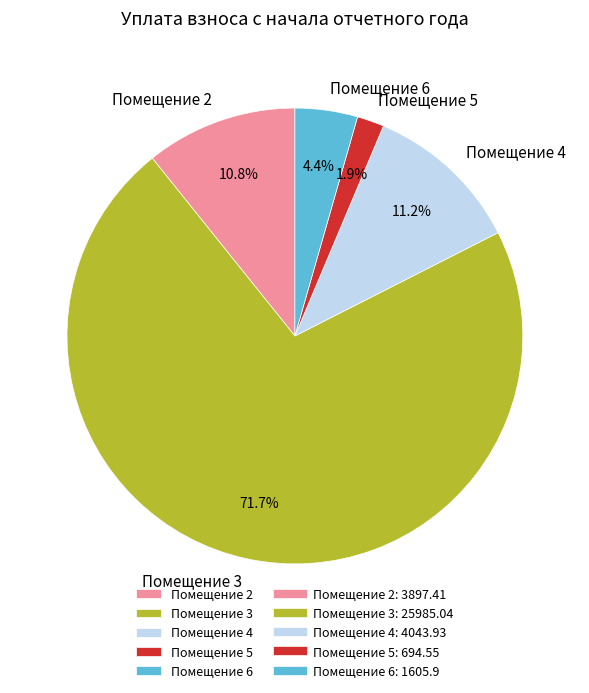

What percentage do Помещение 4 and Помещение 6 together represent?

15.6%